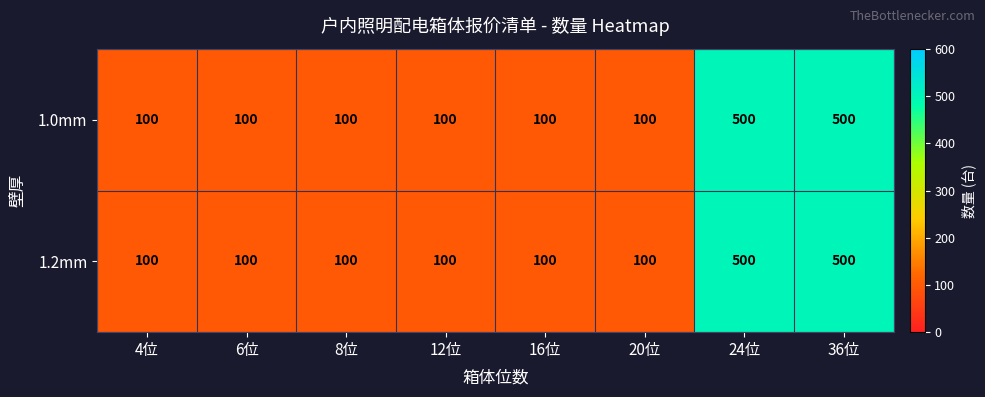

True or false: 1.2mm has a value of 500 at 24位.

True